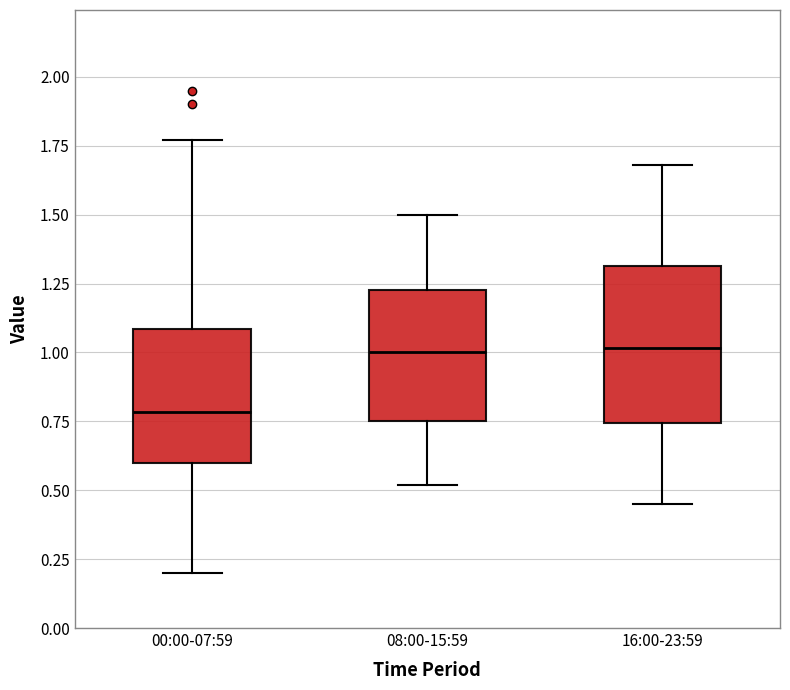

Which box is the tallest, from its lower edge to its upper edge?

16:00-23:59